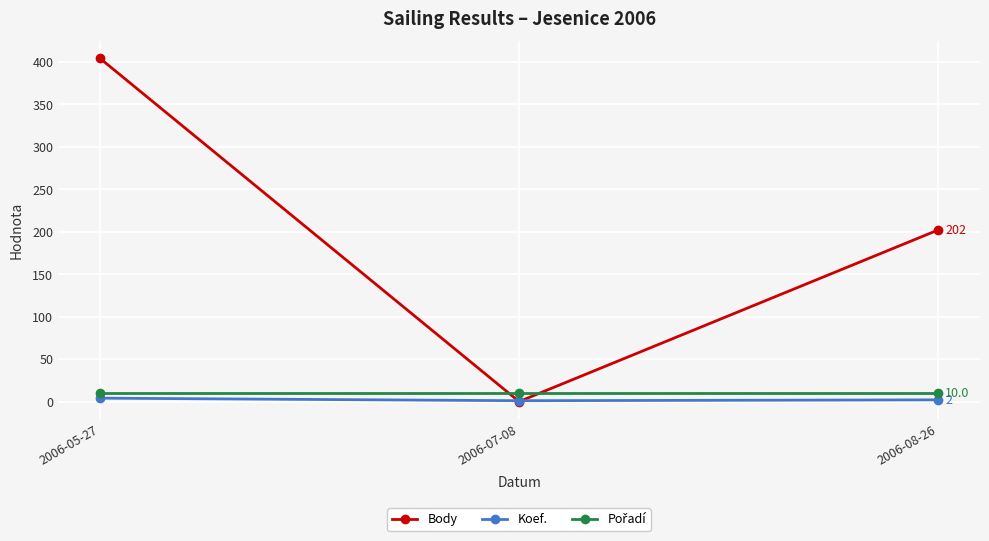

At which category is the sum across all series the highest?

2006-05-27